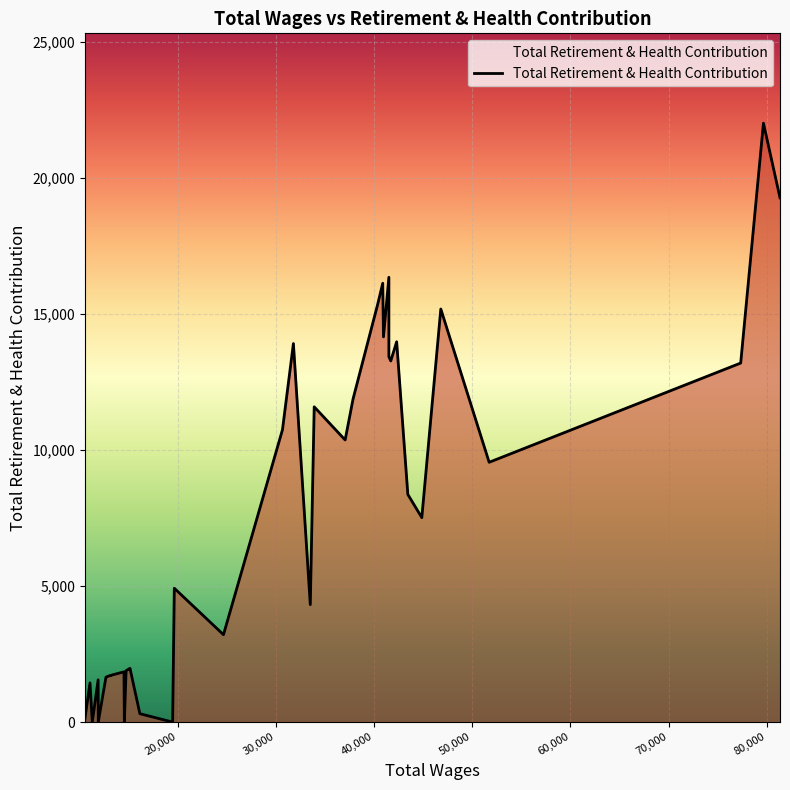

Reading left to right, extract all data points from this chart.

124	1442	0	1553	0	1649	1666	1711	1717	1705	1728	1847	0	1887	1967	1973	309	0	4919	3212	10743	13910	4316	11586	10368	11883	15355	16127	14156	16346	13429	13271	13976	8366	7514	15180	9548	13194	22009	19266